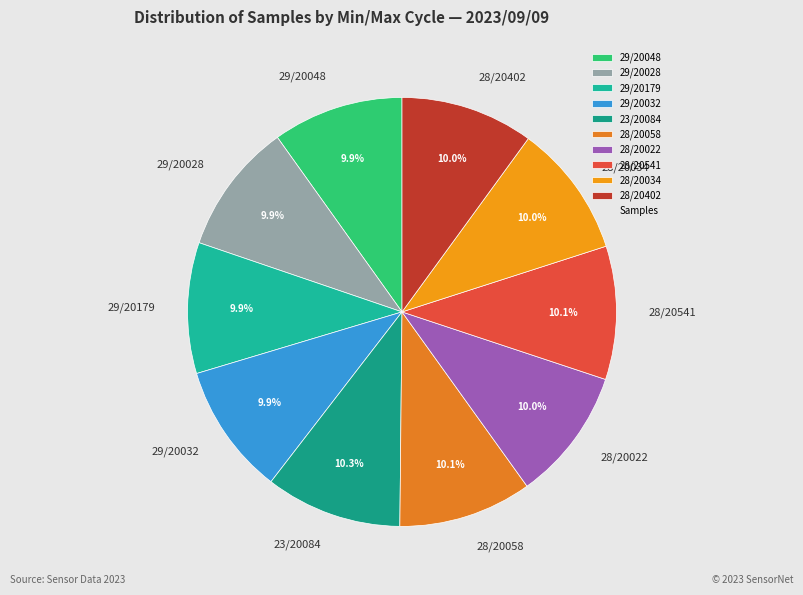

What is the ratio of the value at 29/20028 to the value at 28/20402?

1.0